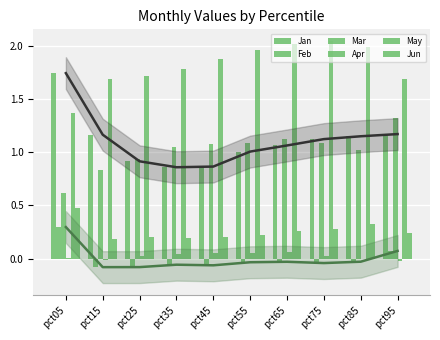

Reading left to right, what are all the values shown in this chart?

Jan: 1.7	1.2	0.9	0.9	0.9	1.0	1.1	1.1	1.2	1.2
Feb: 0.3	-0.1	-0.1	-0.1	-0.1	-0.0	-0.0	-0.0	-0.0	0.1
Mar: 0.6	0.8	0.9	1.1	1.1	1.1	1.1	1.1	1.0	1.3
Apr: 0.0	-0.0	0.0	0.0	0.1	0.0	0.1	0.0	-0.0	-0.0
May: 1.4	1.7	1.7	1.8	1.9	2.0	2.0	2.0	2.0	1.7
Jun: 0.5	0.2	0.2	0.2	0.2	0.2	0.3	0.3	0.3	0.2